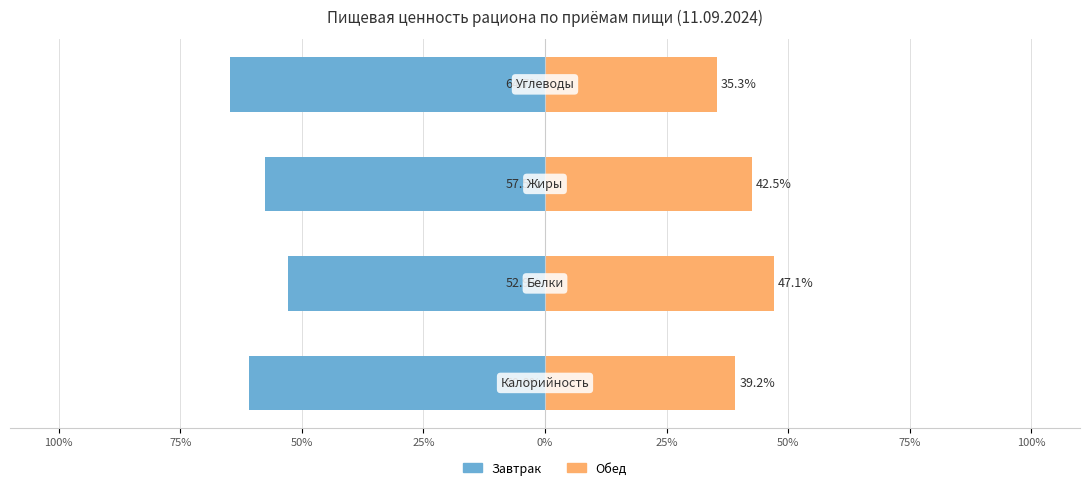

What is the difference between the second highest and second lowest values in the Завтрак series?

3.3